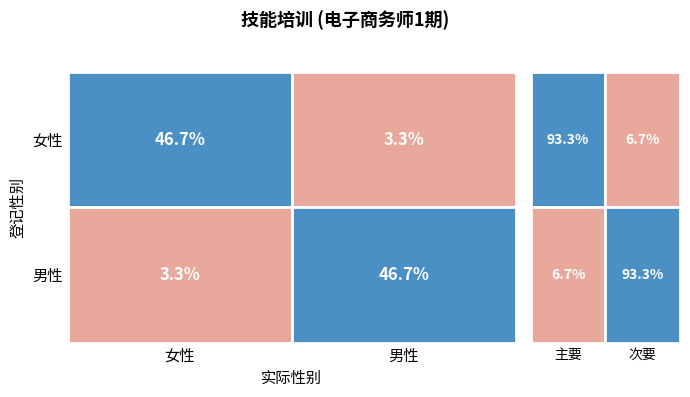

At which category does the chart reach its peak across all series?

女性